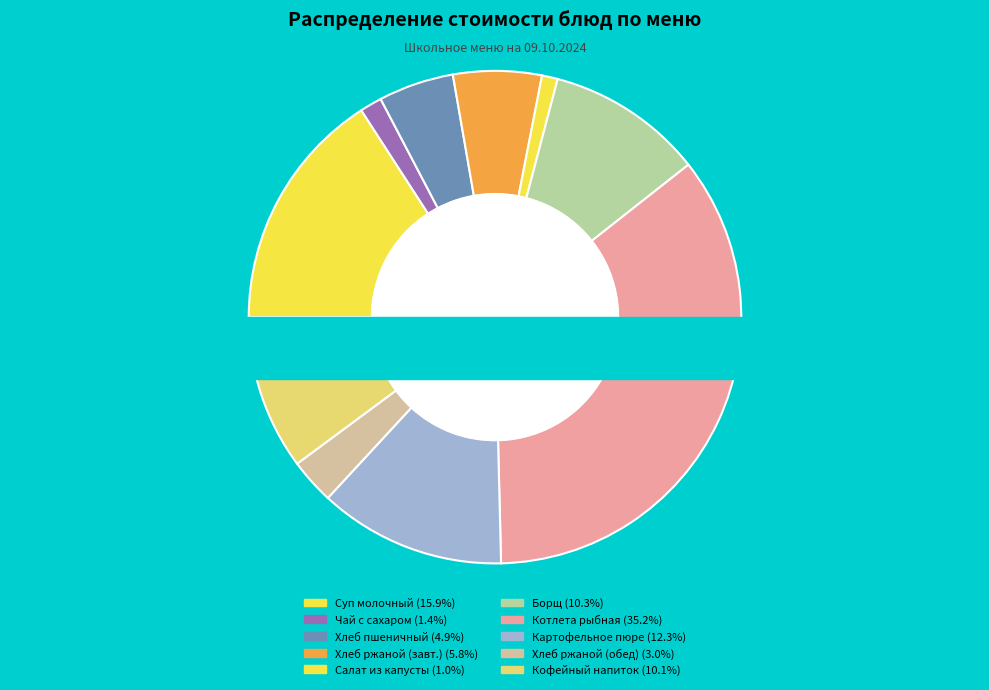

Approximately how many times larger is the value at Картофельное пюре compared to Хлеб ржаной (завтрак)?

2.1